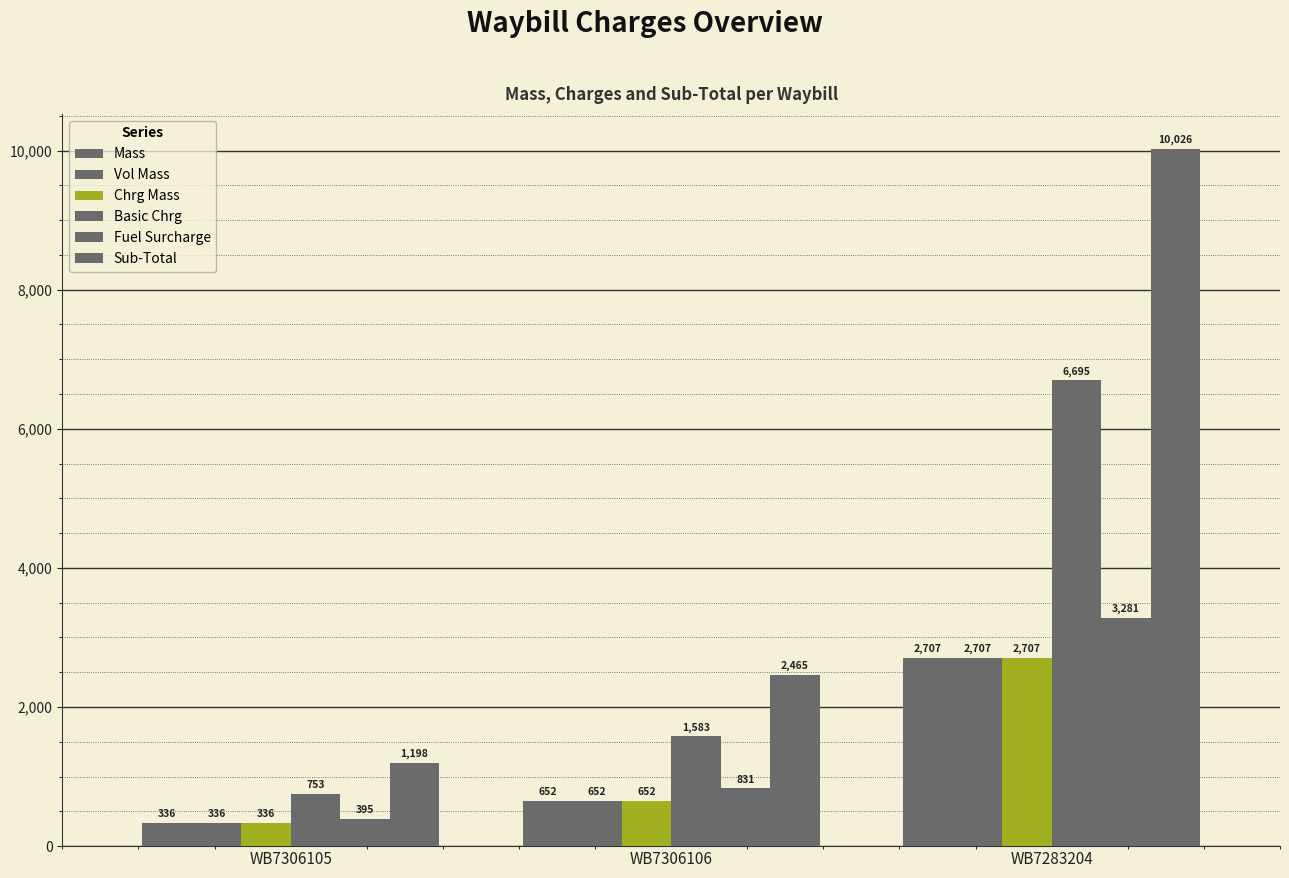

At WB7283204, list the series in order from smallest to largest.

Mass, Vol Mass, Chrg Mass, Fuel Surcharge, Basic Chrg, Sub-Total